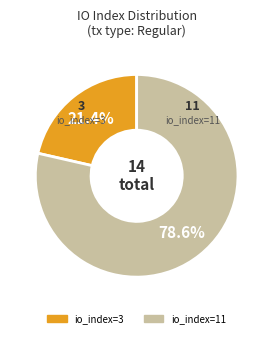

Which has a higher value, io_index=3 or io_index=11?

io_index=11